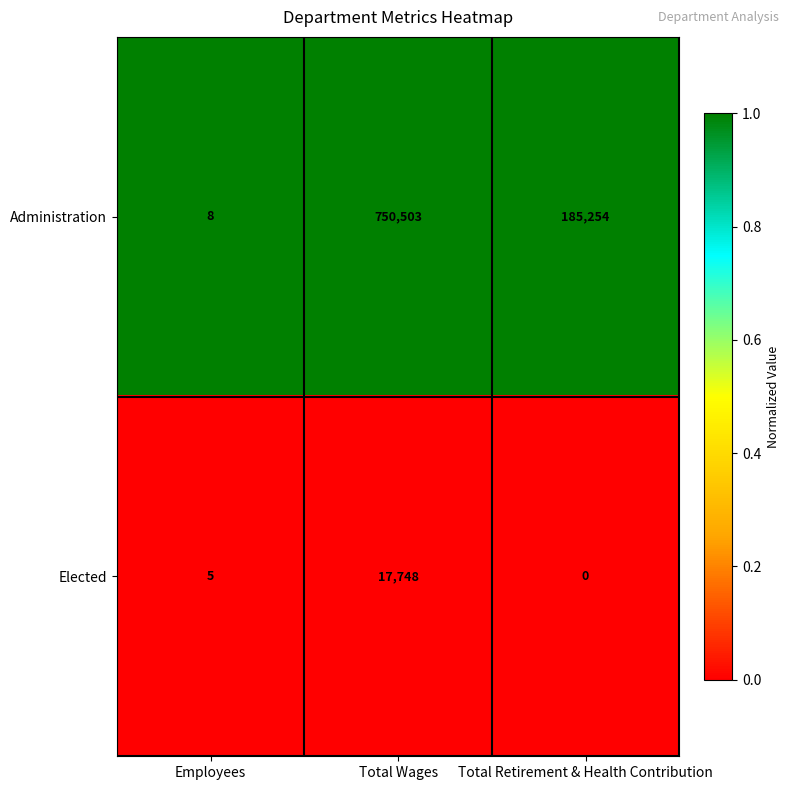

At which category is the sum across all series the highest?

Total Wages